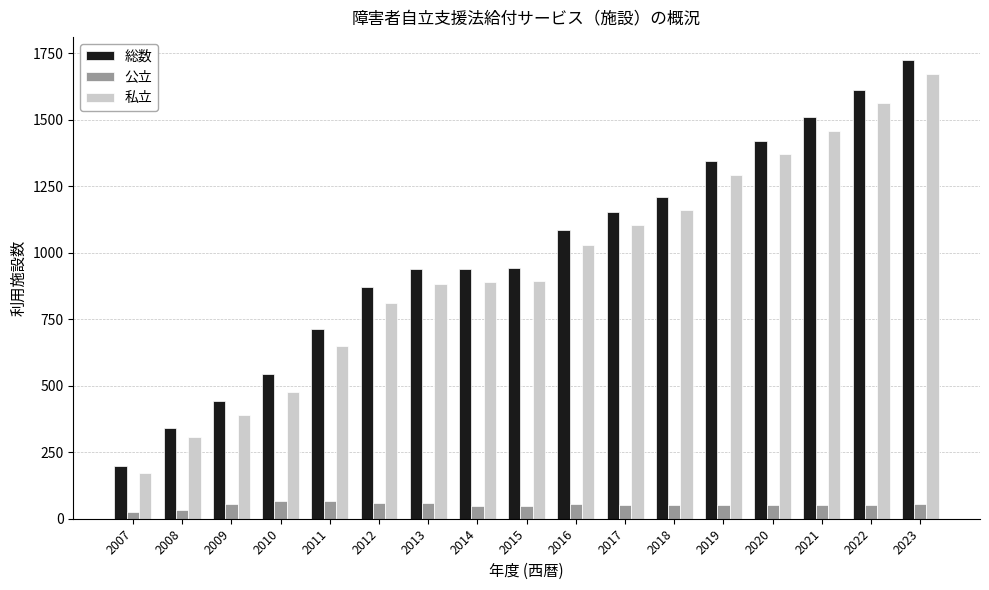

Is the value of 公立 at 2022 greater than the value of 総数 at 2011?

No